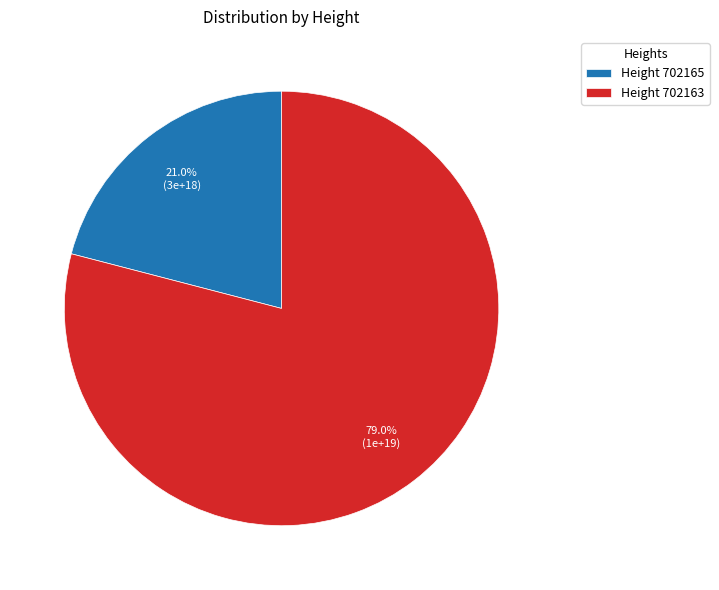

Count the number of slices in the pie.

2